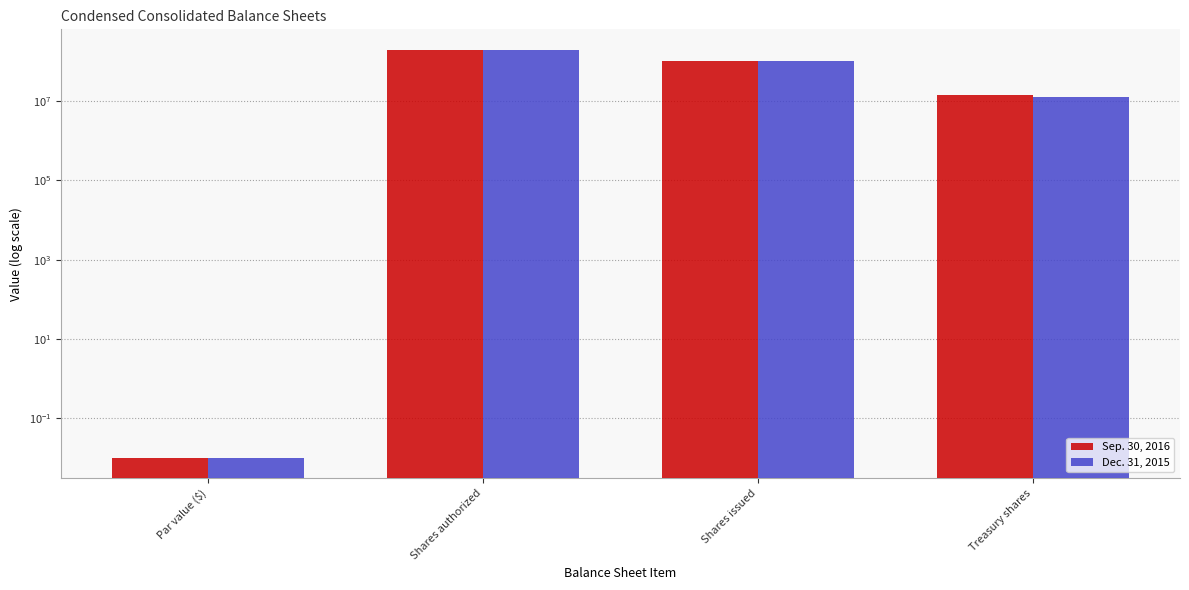

Between Shares authorized and Shares issued, which series saw the biggest shift?

Dec. 31, 2015